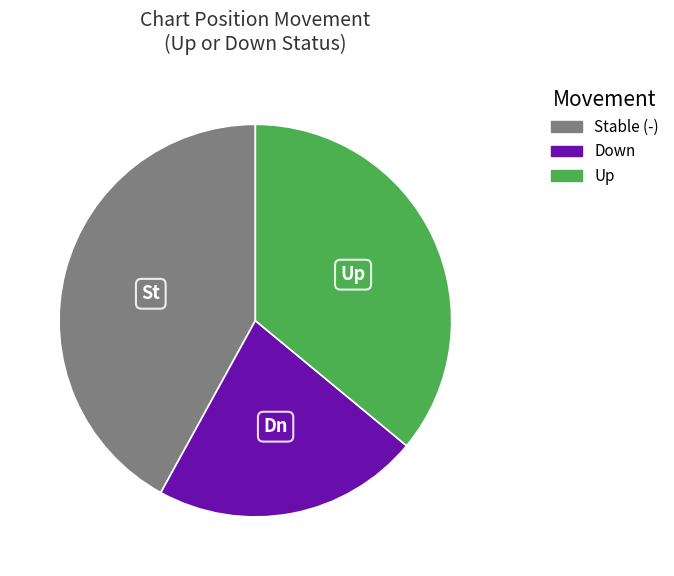

Does any single category account for the majority?

No